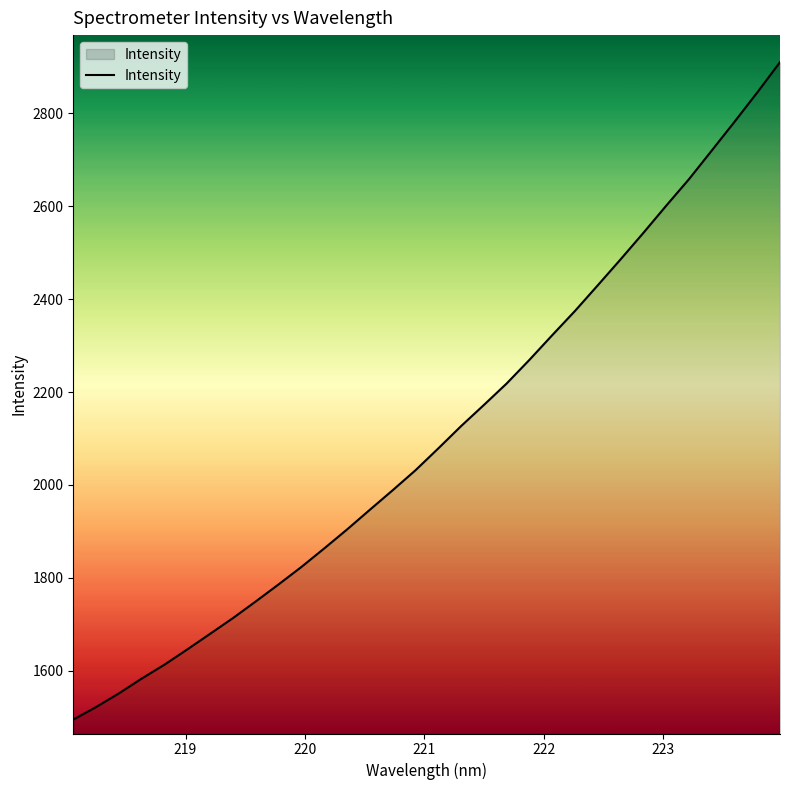

Does the chart display data point markers on the line(s)?

No